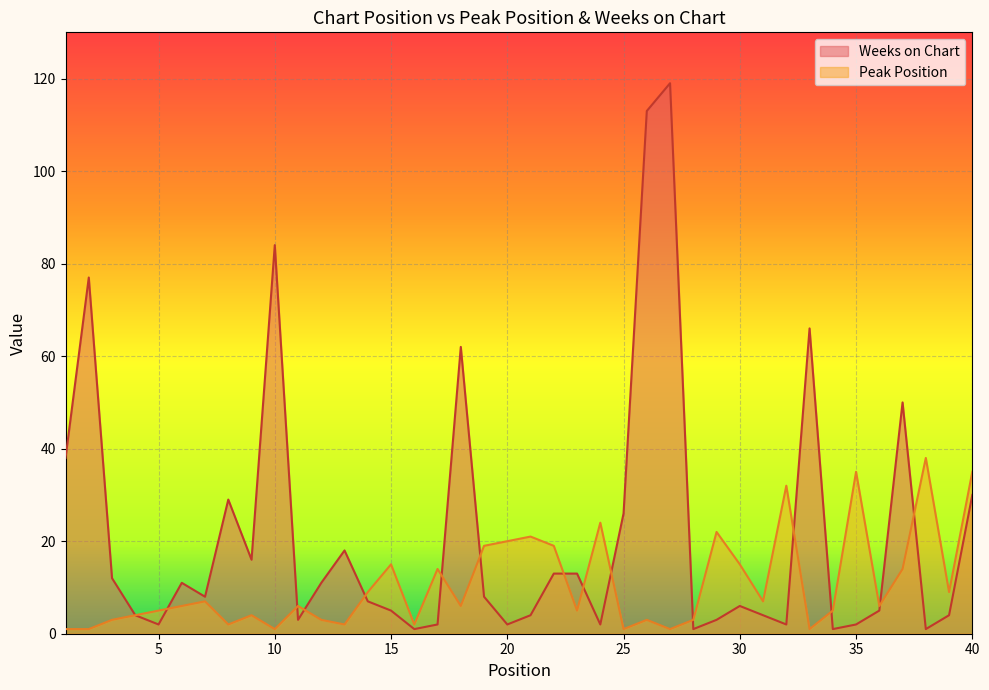

Which series has the largest total across all categories?

Weeks on Chart